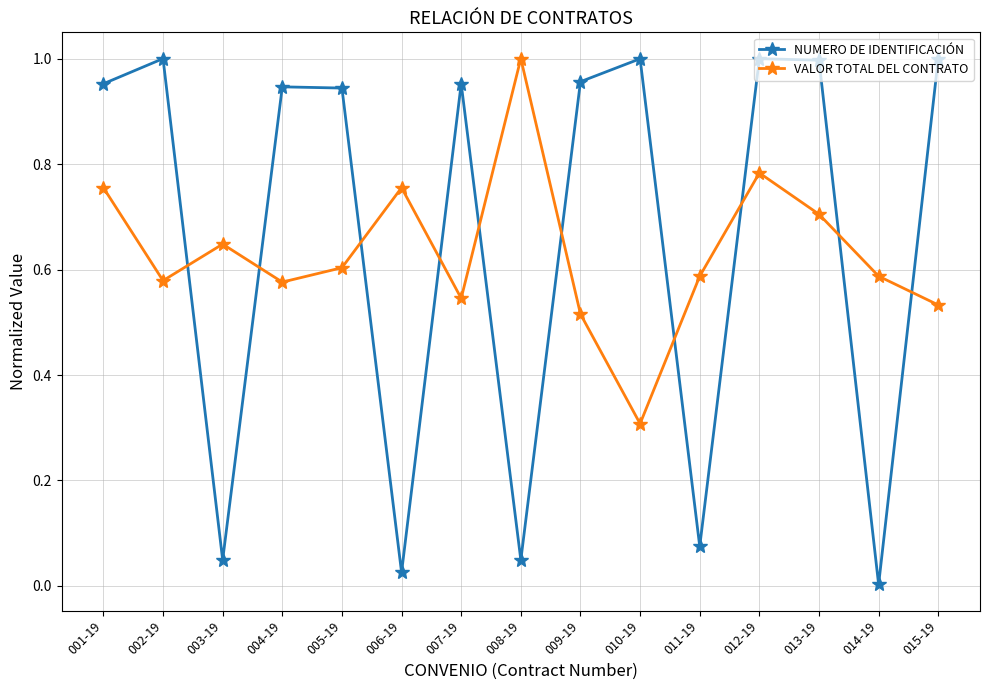

What is the average value of the NUMERO DE IDENTIFICACIÓN series?

0.7